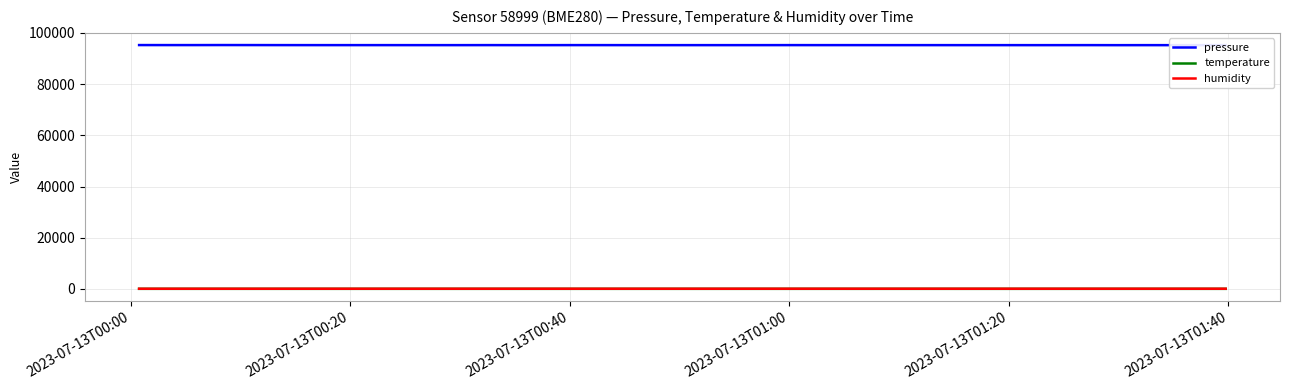

Does the chart have visible grid lines?

Yes